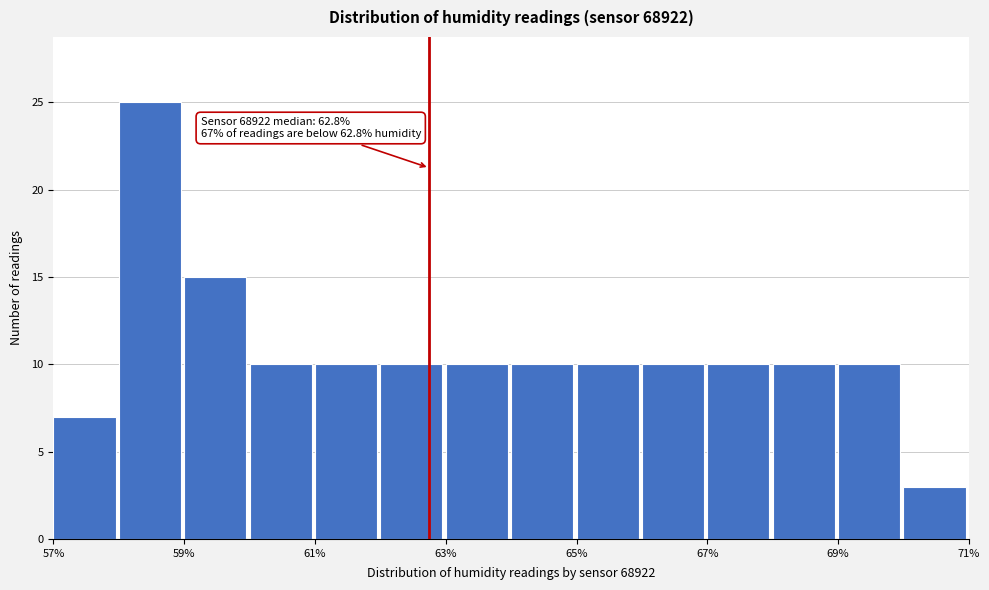

Over which range of the x-axis is the bar tallest?

58 to 59